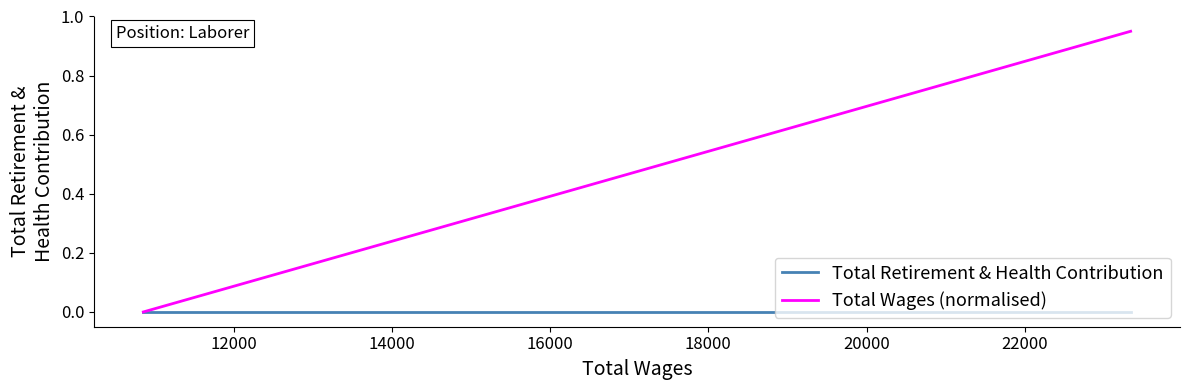

How many values in Total Wages (normalised) are above zero?

2